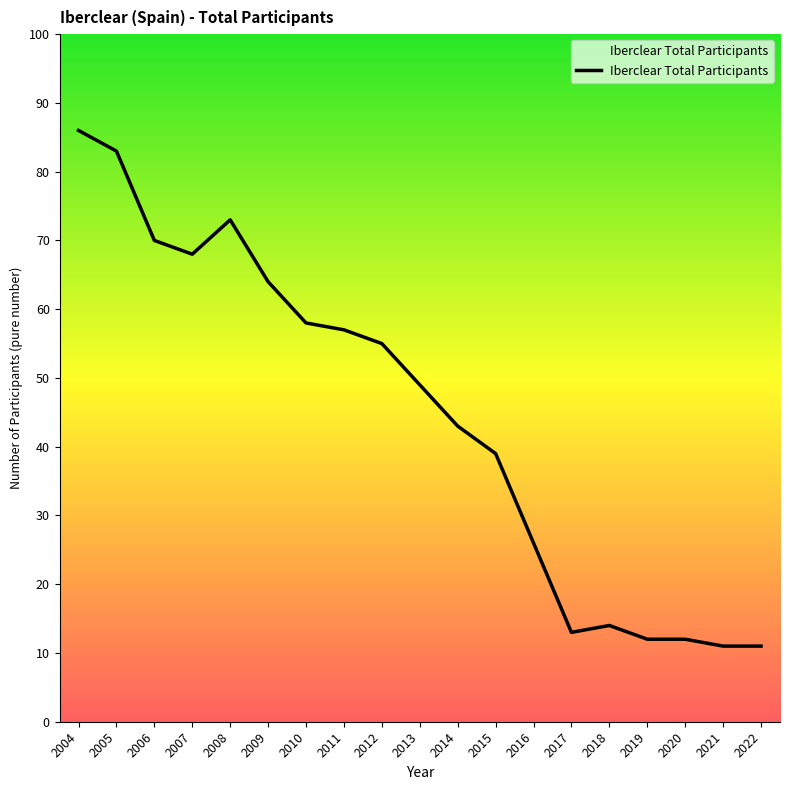

What is the difference between the maximum and minimum values?

75